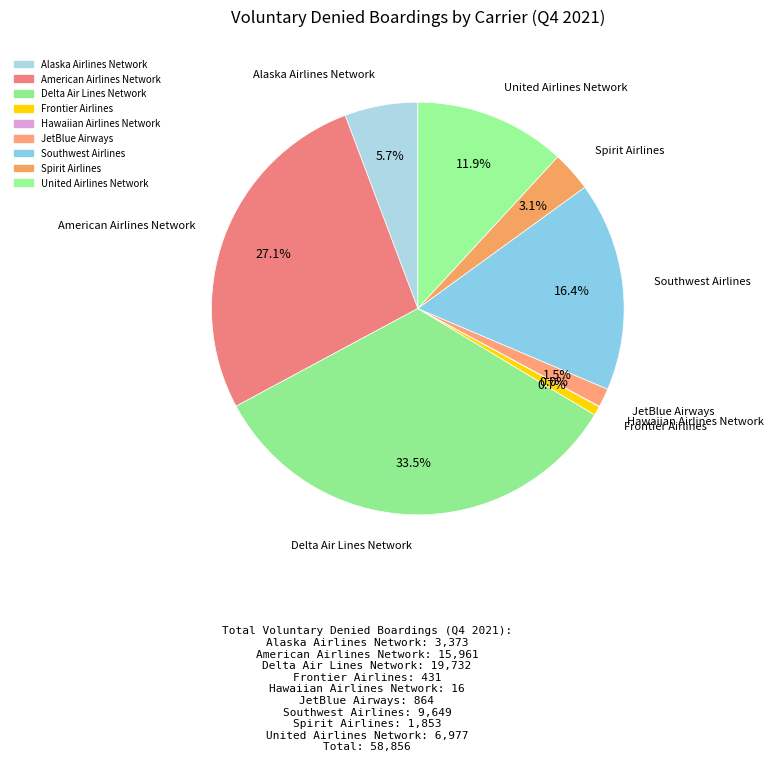

What percentage is the United Airlines Network slice, to the nearest percent?

12%